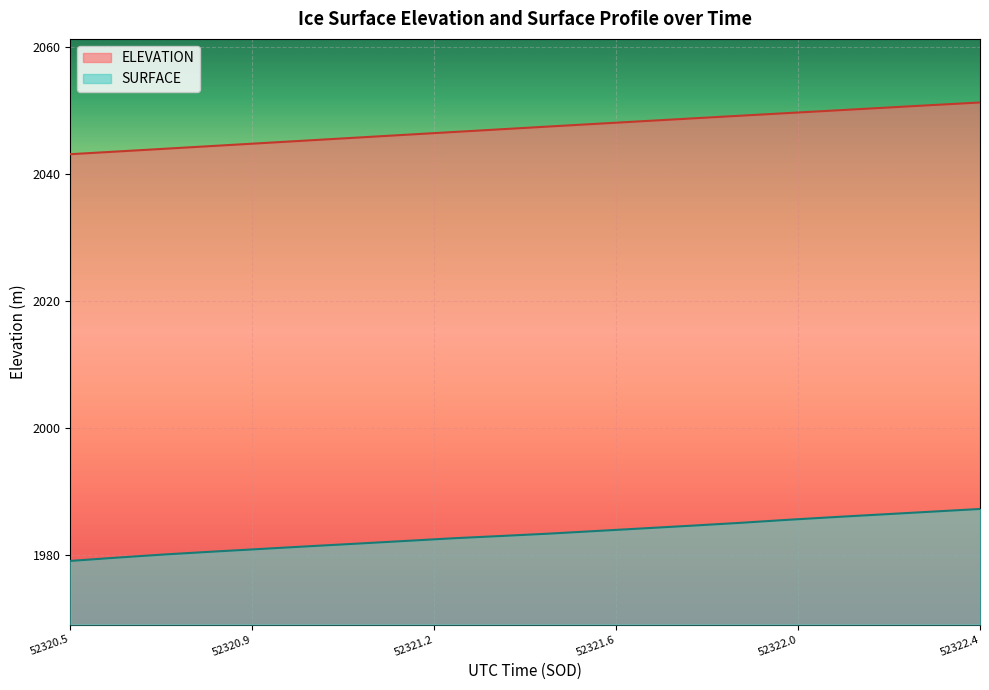

Between 52320.684 and 52321.5891, which series saw the biggest shift?

ELEVATION